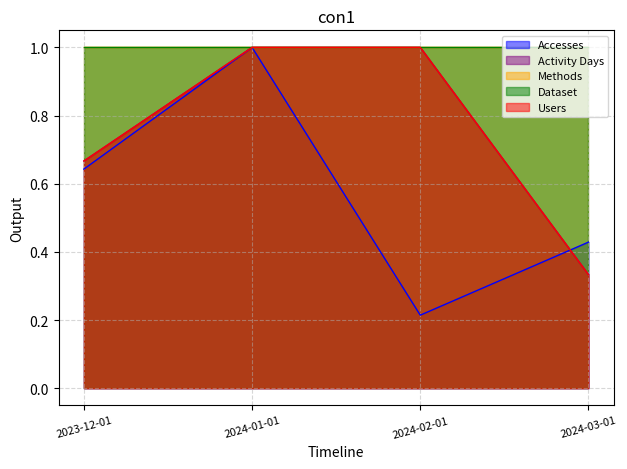

What is the label of the 1st point from the right?

2024-03-01